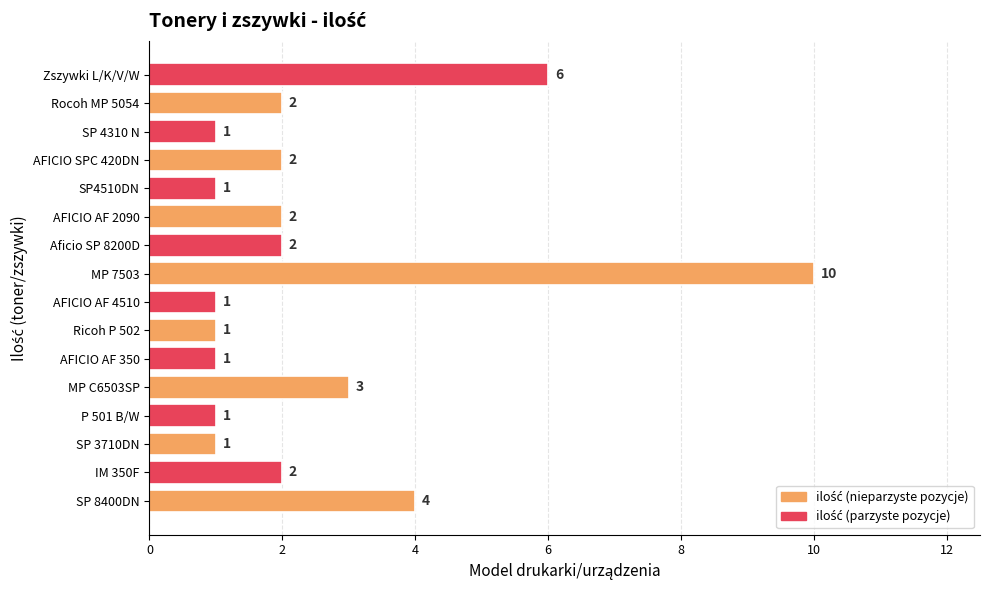

How many bars are there in total?

16